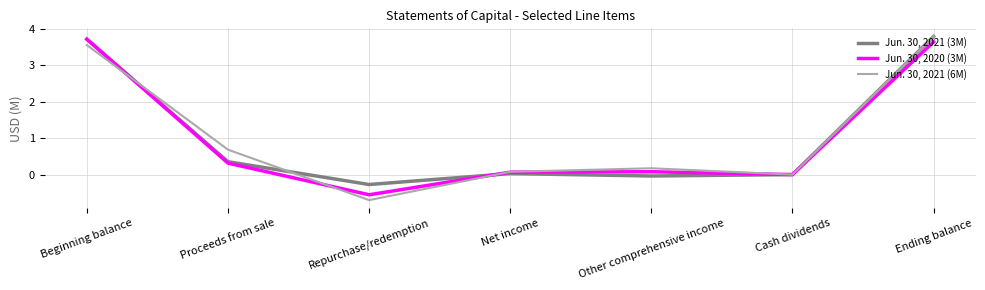

What is the difference between the highest and lowest values at Repurchase/redemption?

0.4